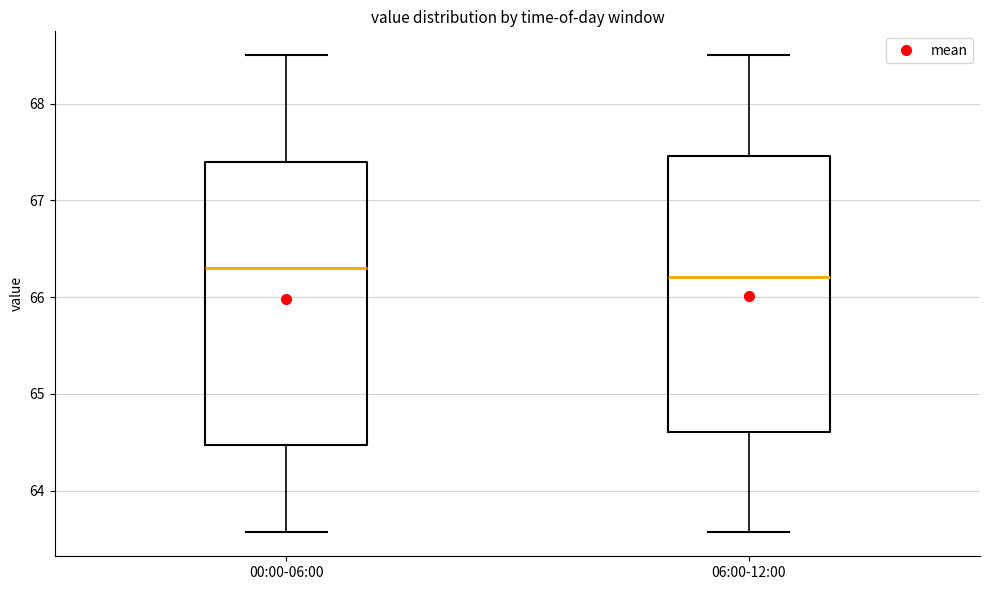

Reading left to right, read every box against the y-axis: the position of its median line, the range the box covers, and the ends of its whiskers. The values are not printed on the chart, so give them approximately, as read against the axis.

00:00-06:00: median 66.3, box 64.5 to 67.4, whiskers 63.6 to 68.5
06:00-12:00: median 66.2, box 64.6 to 67.5, whiskers 63.6 to 68.5